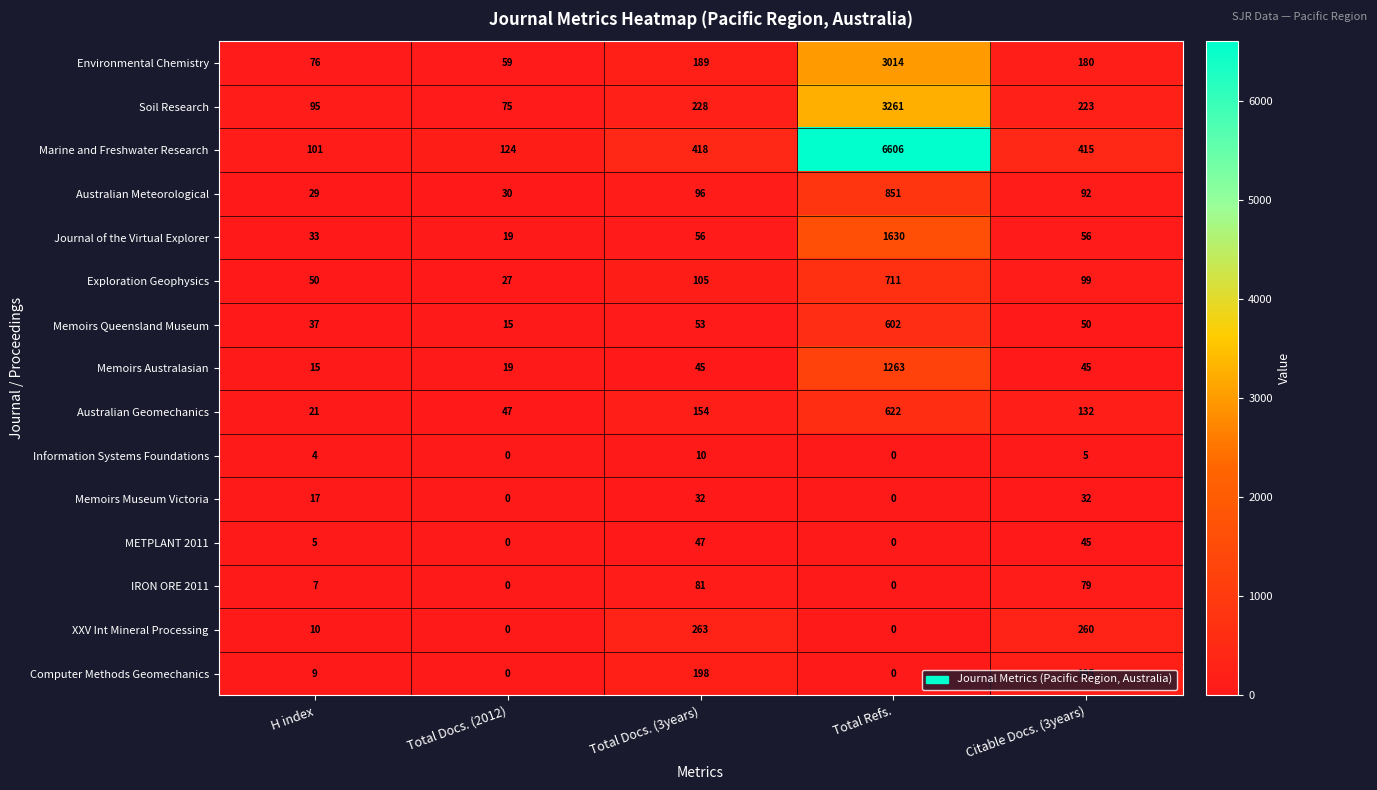

What is the average value of the XXV Int Mineral Processing series?

107